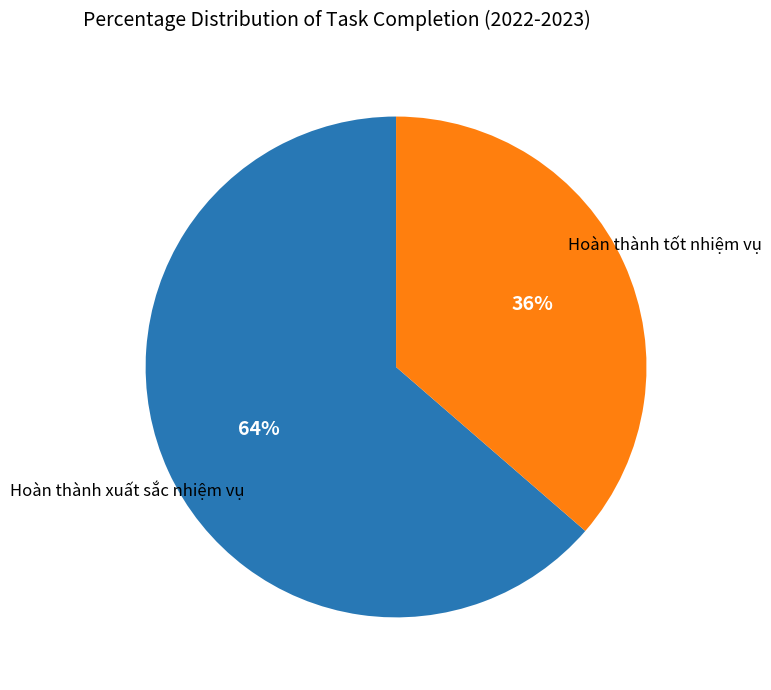

To the nearest percent, what is the average slice percentage?

50%